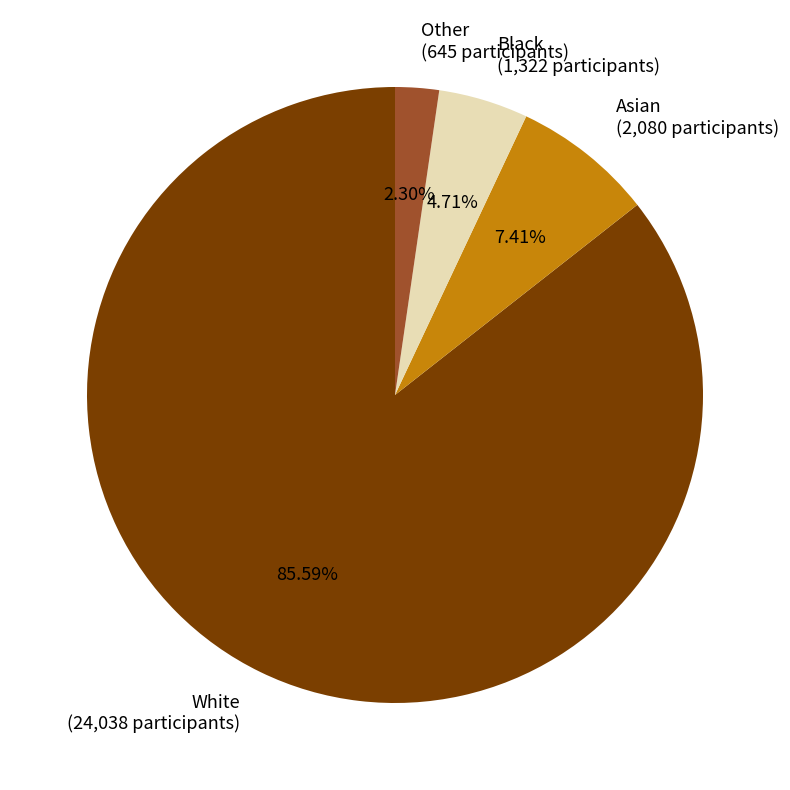

Is it true that Asian is 2% of the pie?

False